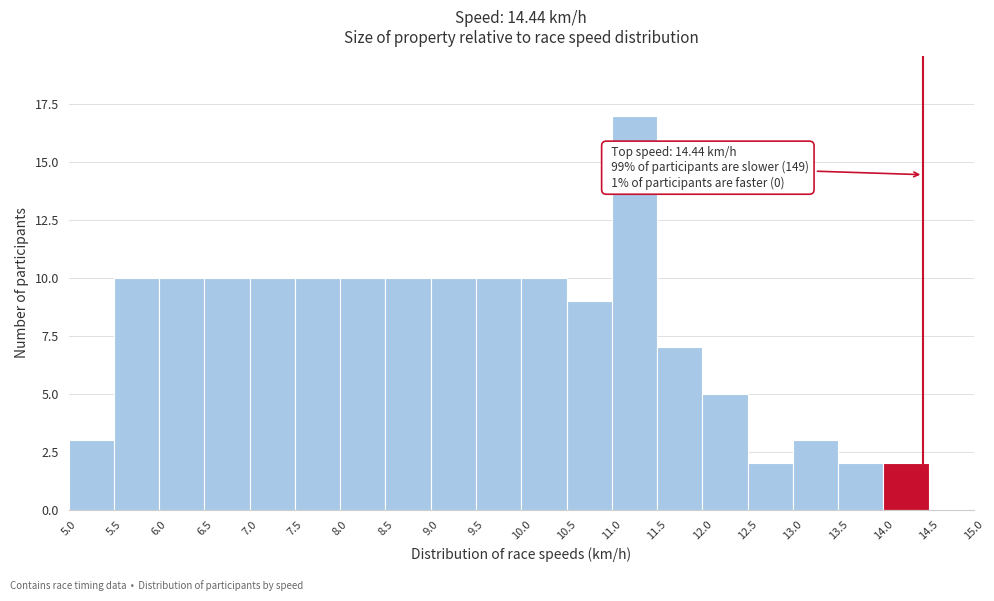

Over which range of the x-axis is the bar tallest?

11.0 to 11.5